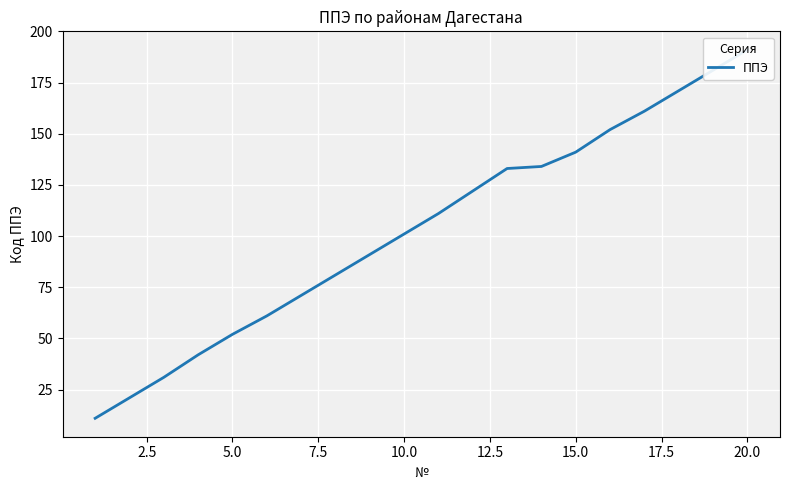

What is the difference between the maximum and minimum values?

180